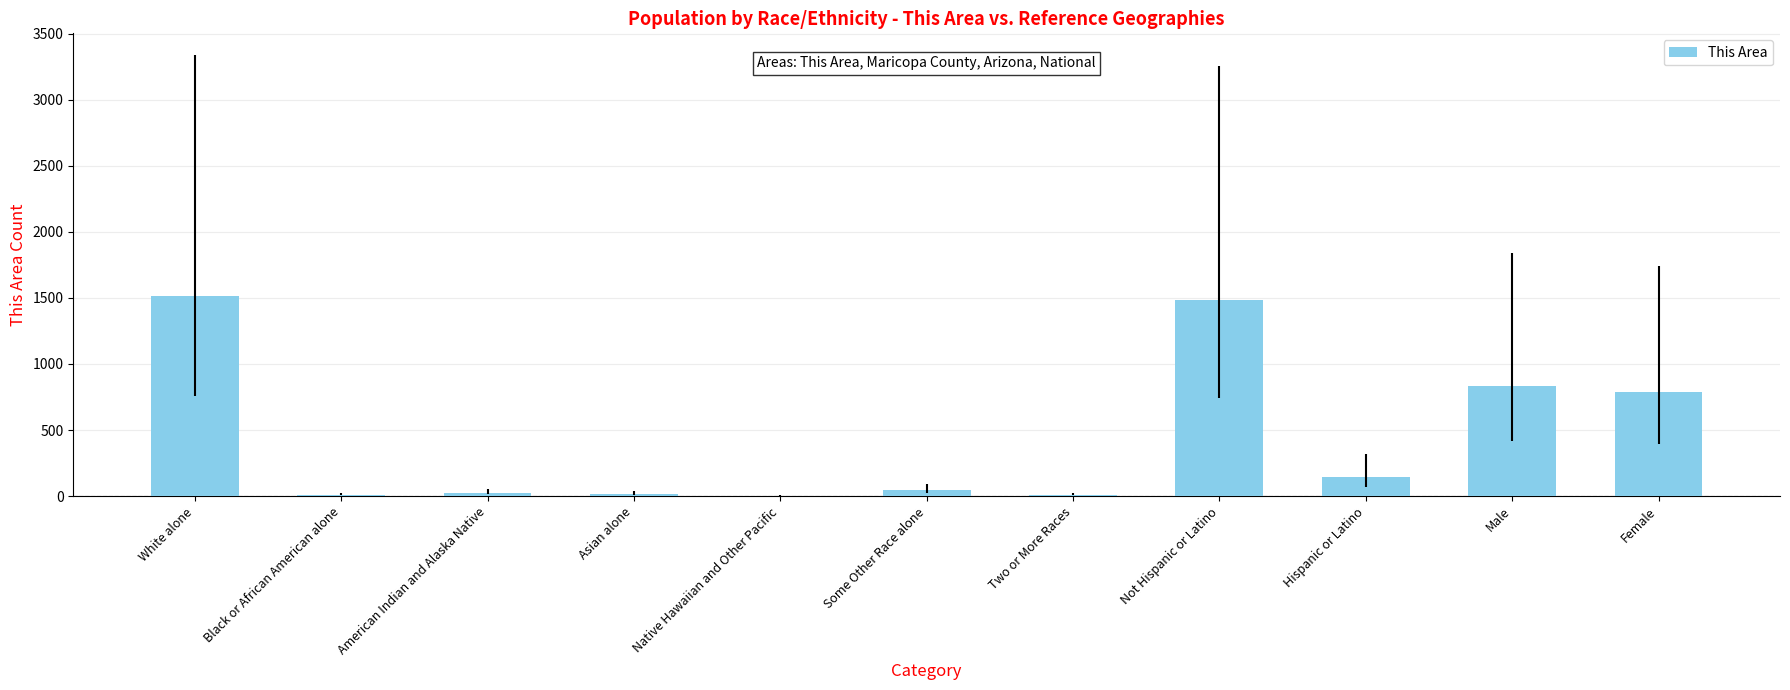

Is it true that the value at Hispanic or Latino is 144?

True